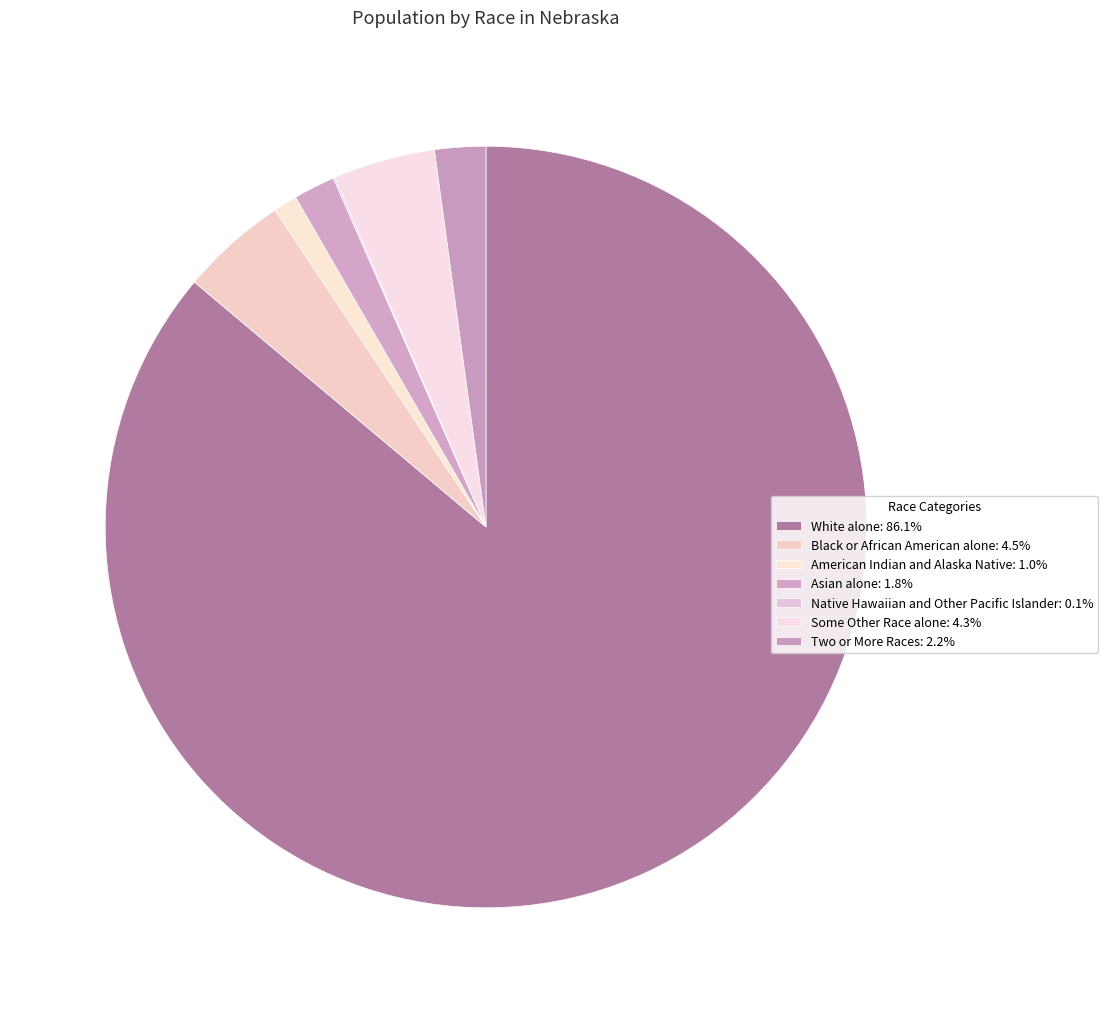

Which category has the biggest portion of the pie?

White alone